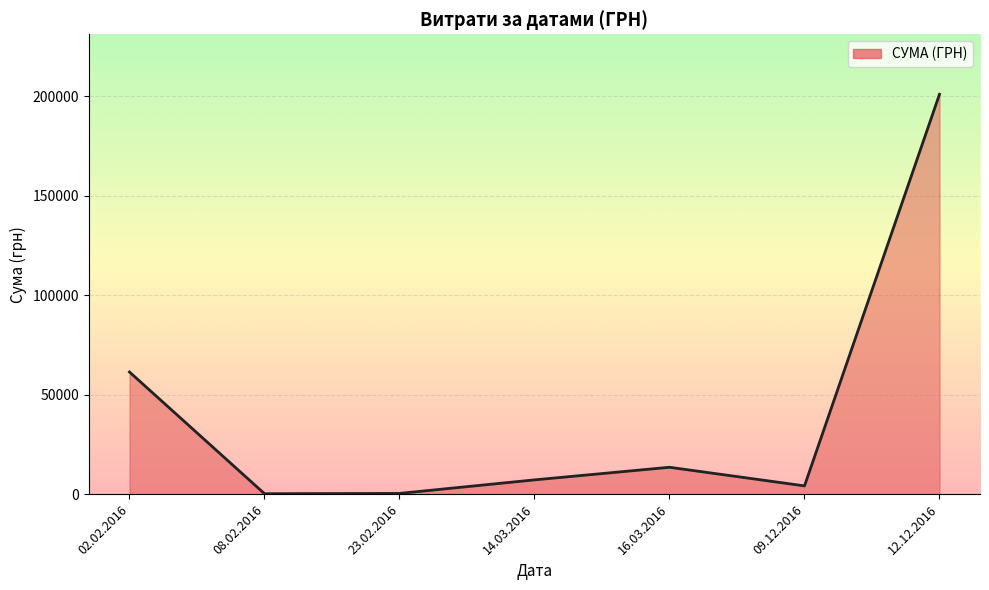

What is the maximum value shown in the chart?

200896.0